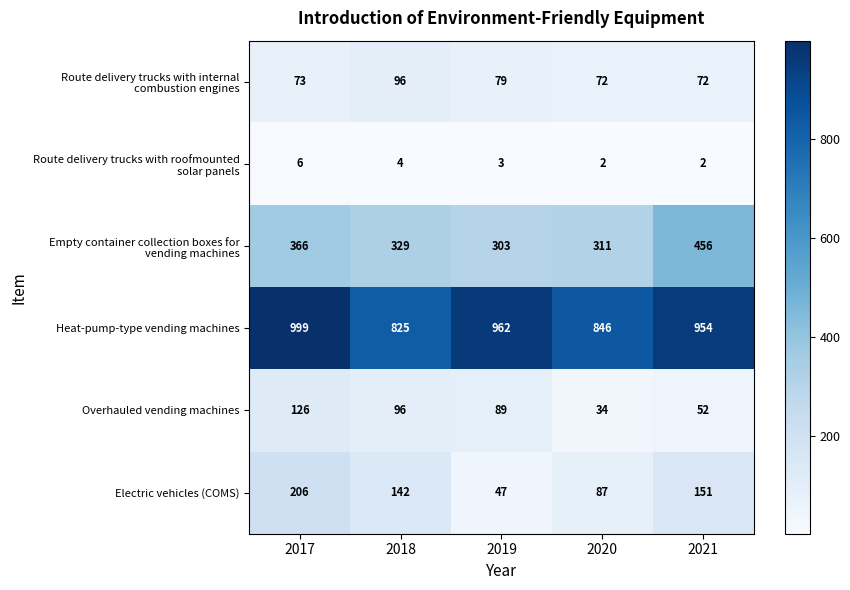

What is the sum of all Overhauled vending machines values?

397